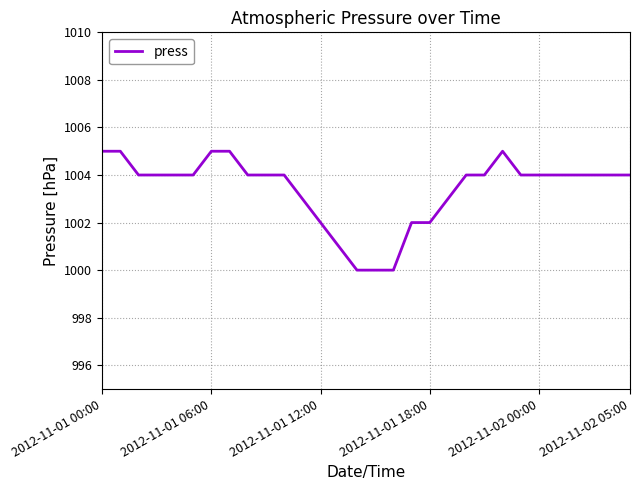

What is the greatest value displayed?

1005